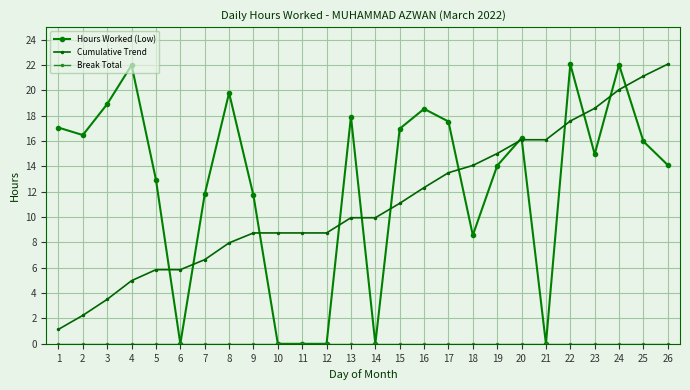

What is the average value of the Hours Worked (Low) series?

12.7